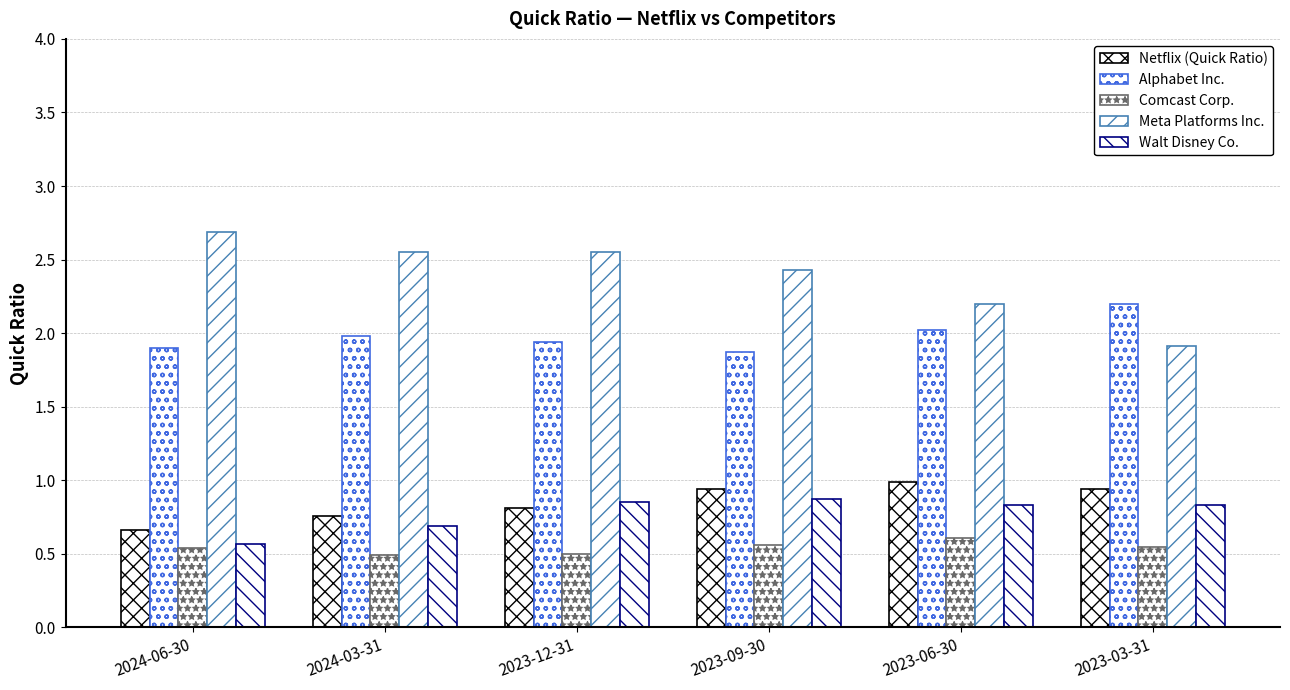

The Alphabet Inc. series shows 1.1 at 2023-06-30. True or false?

False